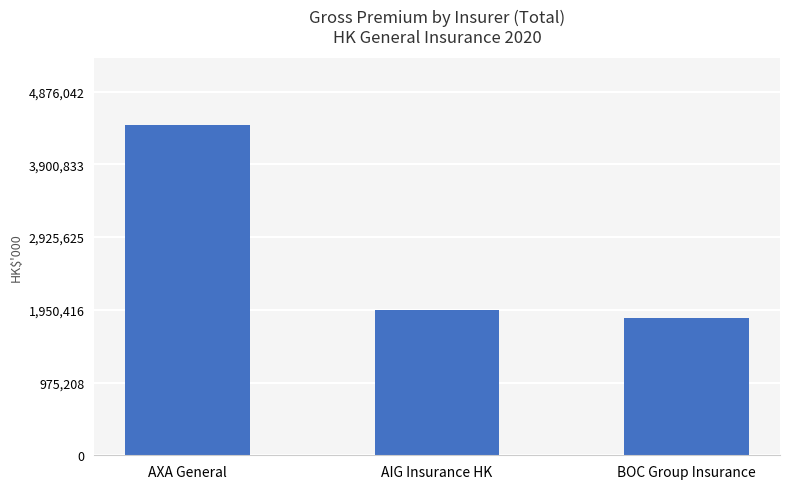

Reading left to right, list all the values displayed in this chart.

4432766	1947496	1844904